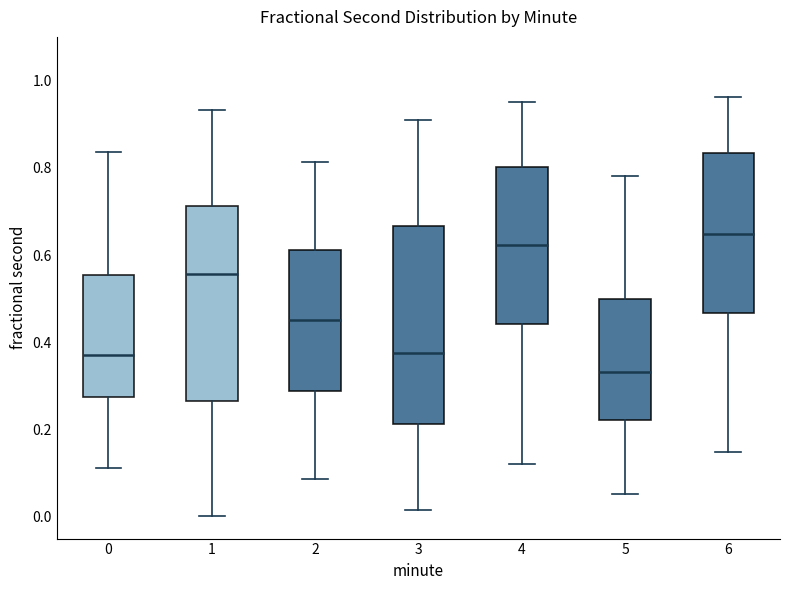

Reading left to right, read every box against the y-axis: the position of its median line, the range the box covers, and the ends of its whiskers. The values are not printed on the chart, so give them approximately, as read against the axis.

0: median 0.38, box 0.28 to 0.56, whiskers 0.12 to 0.84
1: median 0.56, box 0.26 to 0.72, whiskers 0.00 to 0.94
2: median 0.46, box 0.28 to 0.62, whiskers 0.08 to 0.82
3: median 0.38, box 0.22 to 0.66, whiskers 0.02 to 0.92
4: median 0.62, box 0.44 to 0.80, whiskers 0.12 to 0.94
5: median 0.34, box 0.22 to 0.50, whiskers 0.06 to 0.78
6: median 0.64, box 0.46 to 0.84, whiskers 0.14 to 0.96